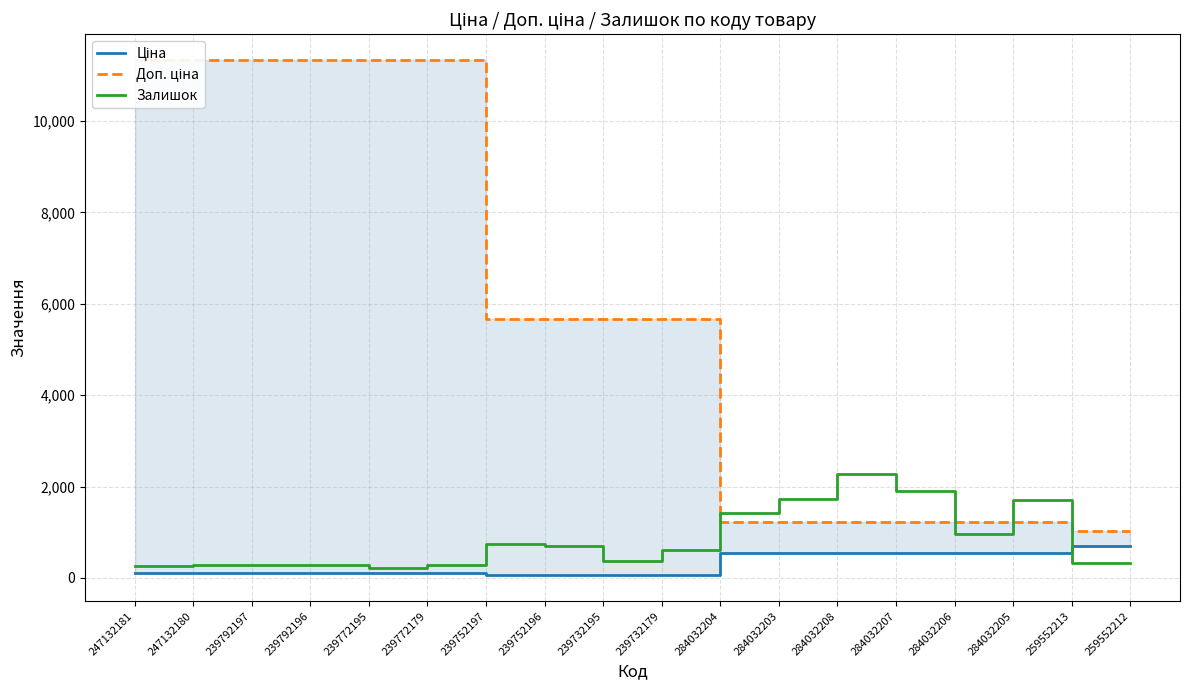

What is the label of the 9th point from the left?

239732195